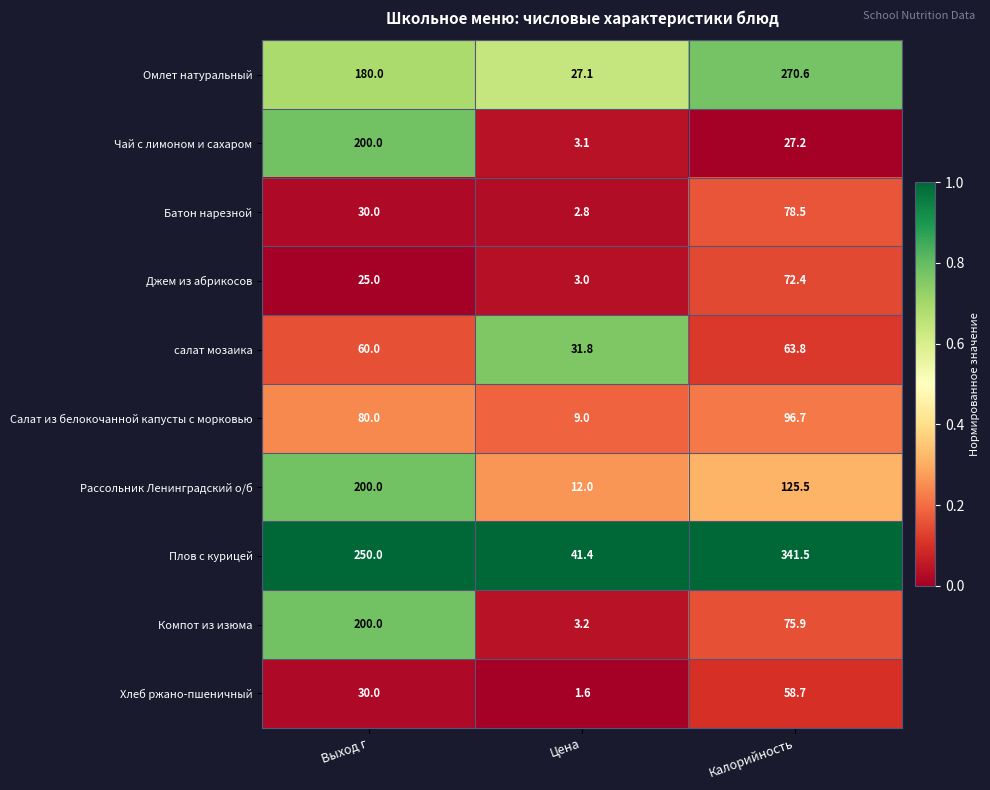

At which category is the sum across all series the highest?

Выход г